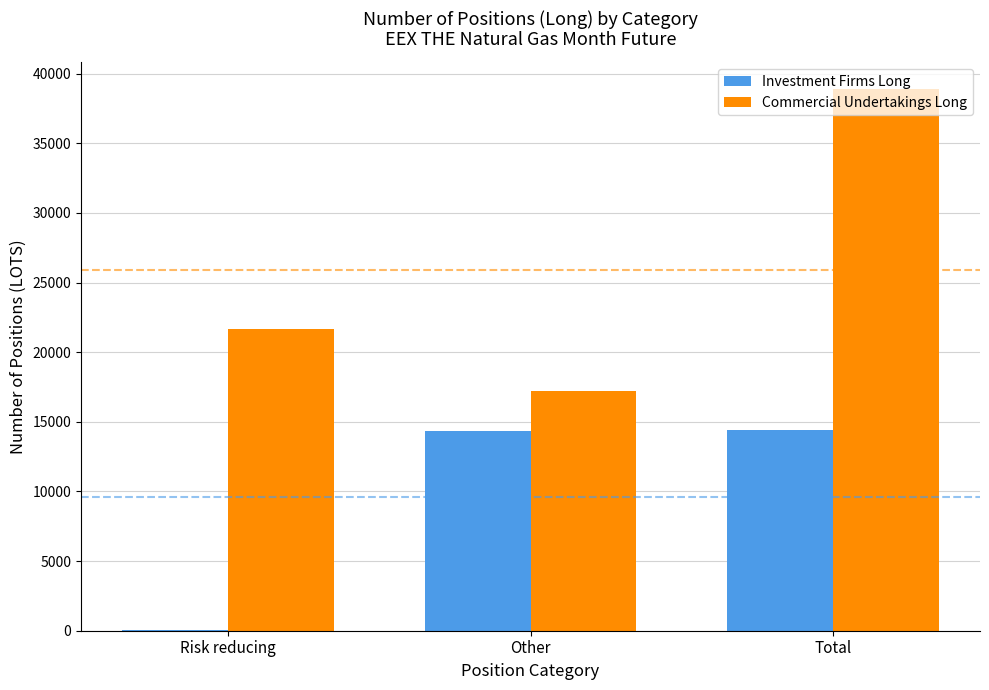

At which label is Investment Firms Long closest to 7222?

Other